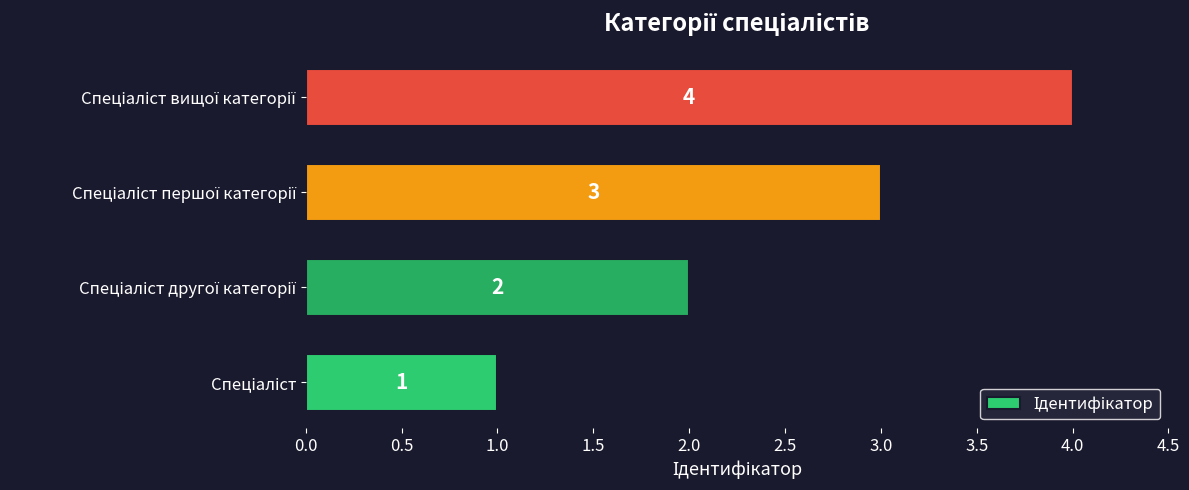

What is the maximum value shown in the chart?

4